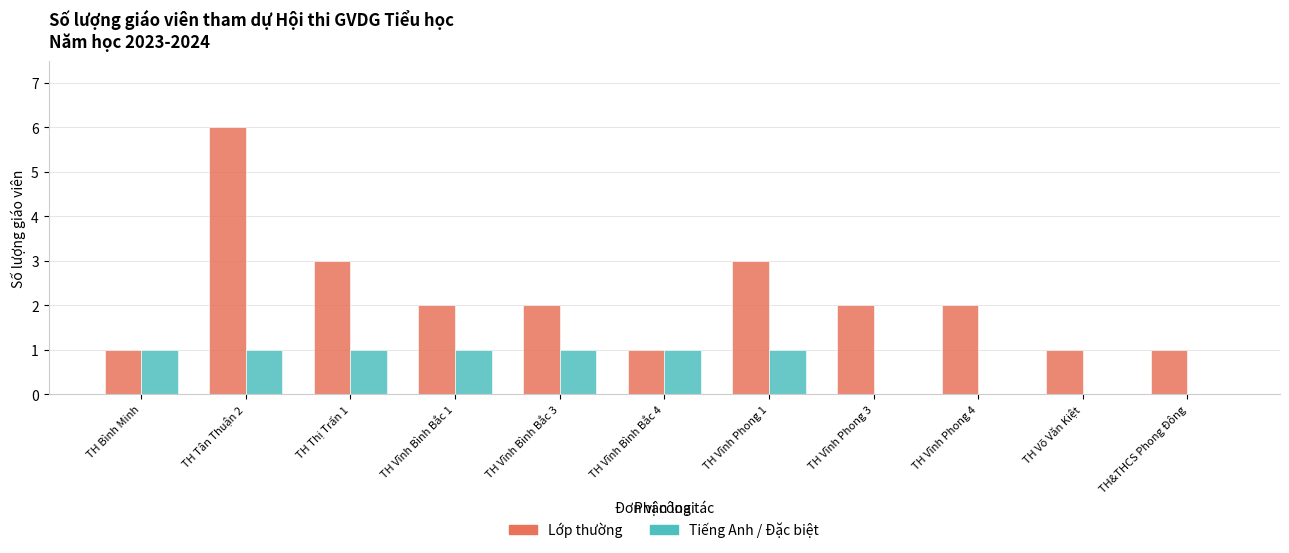

What is the sum of the Lớp thường values at TH Vĩnh Phong 4 and TH Võ Văn Kiệt?

3